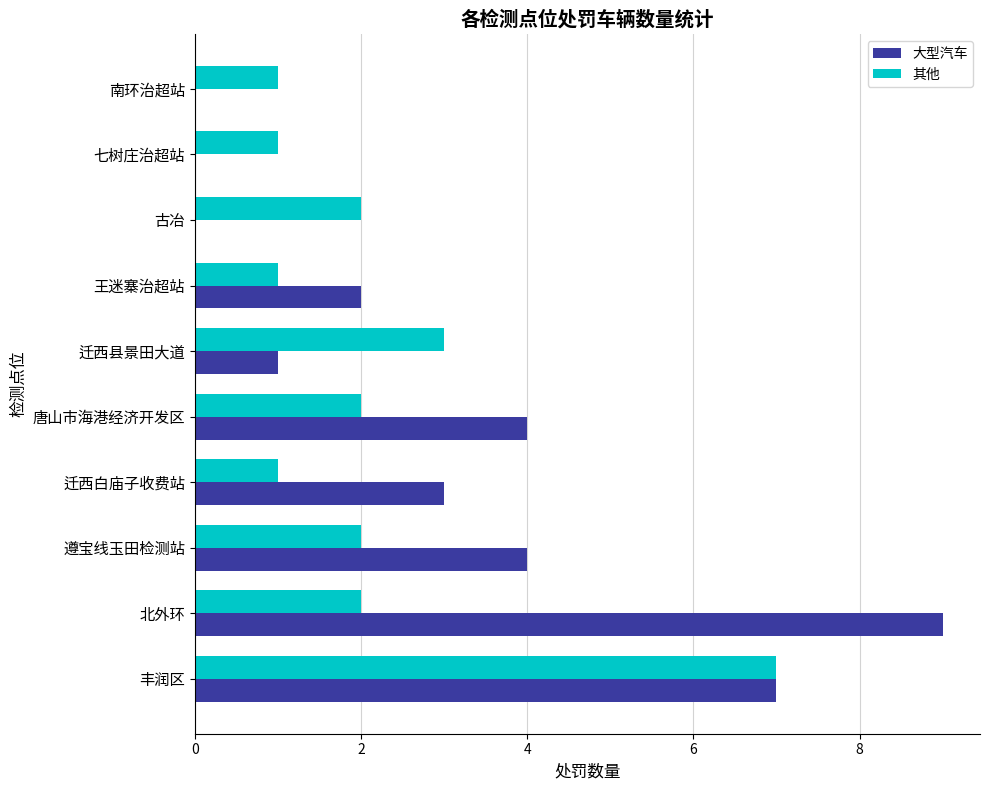

At which category does the chart reach its peak across all series?

北外环